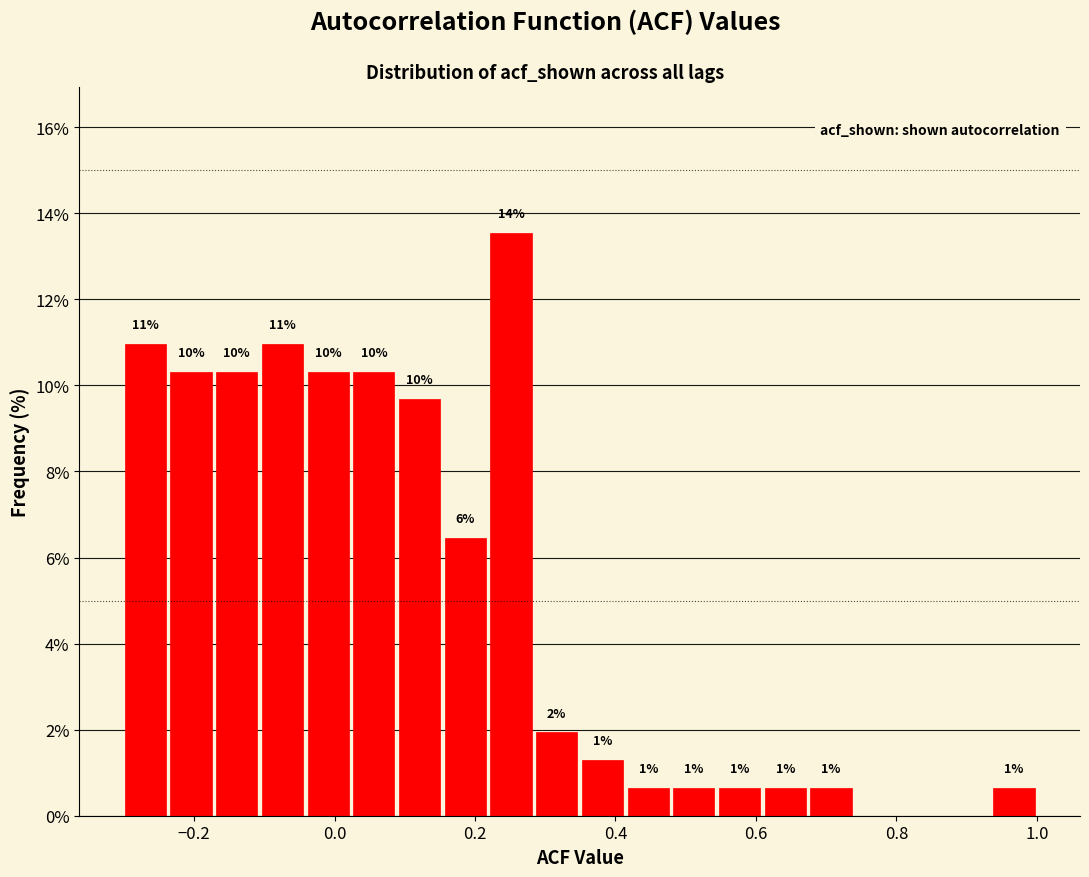

Around what value on the x-axis is the tallest bar? Give the approximate position of its centre, as read against the axis.

0.26